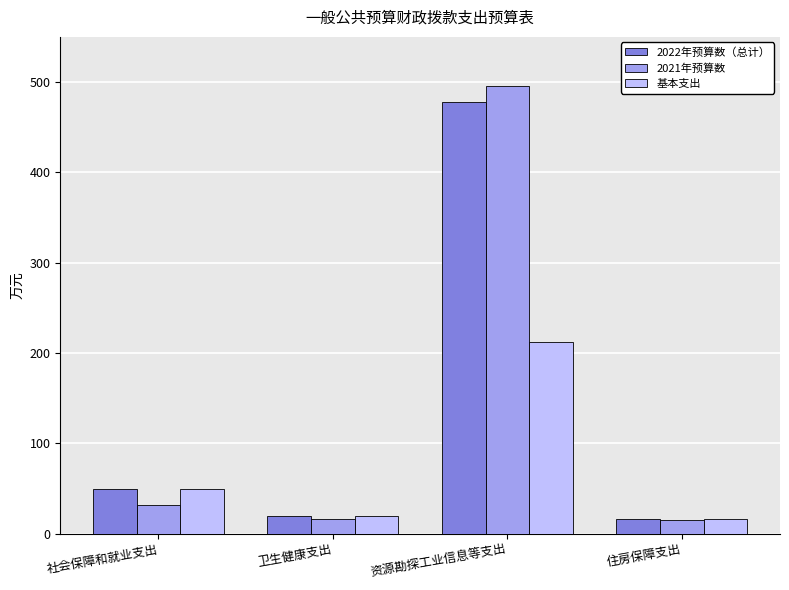

What is the value of the 基本支出 bar at the 1st from the left?

49.1